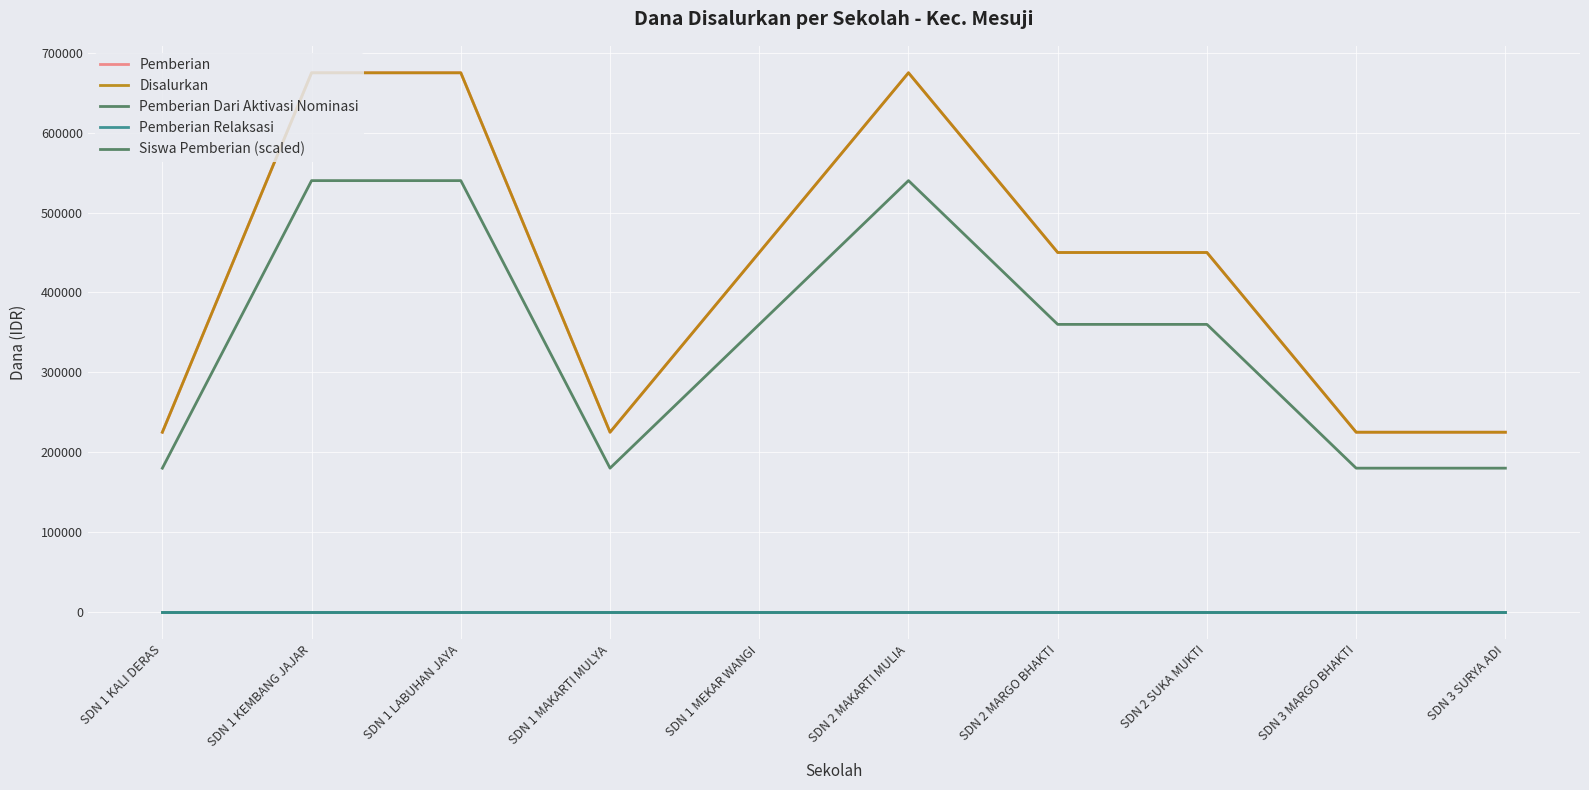

Rank the series by their maximum value, from highest to lowest.

Pemberian, Disalurkan, Siswa Pemberian (scaled), Pemberian Dari Aktivasi Nominasi, Pemberian Relaksasi